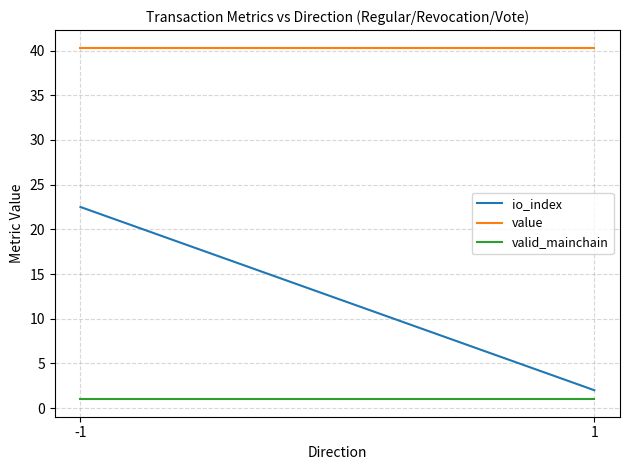

True or false: io_index has a value of 5.8 at -1.

False